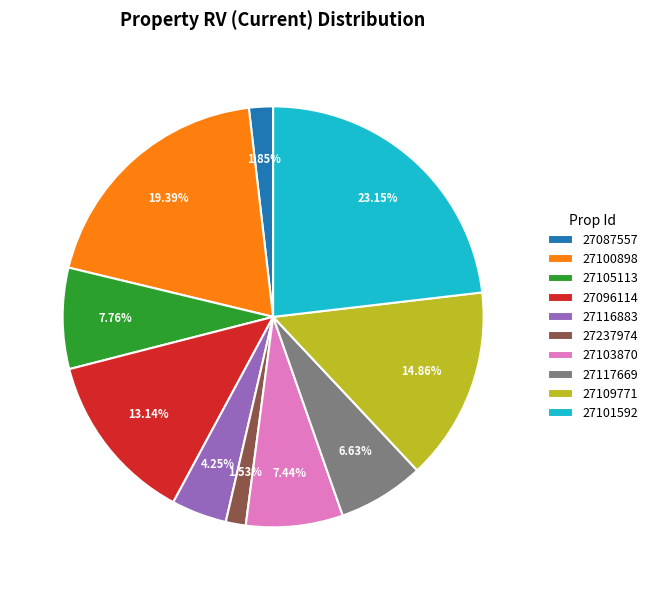

How much of the chart is everything except 27237974?

98.5%